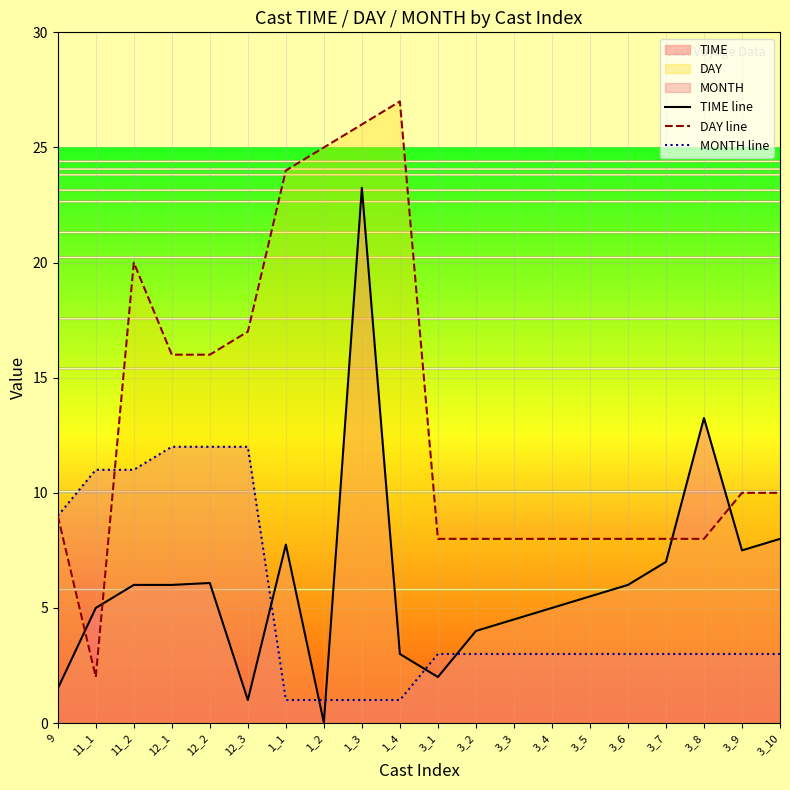

Which label corresponds to the smallest value in the chart?

1_2